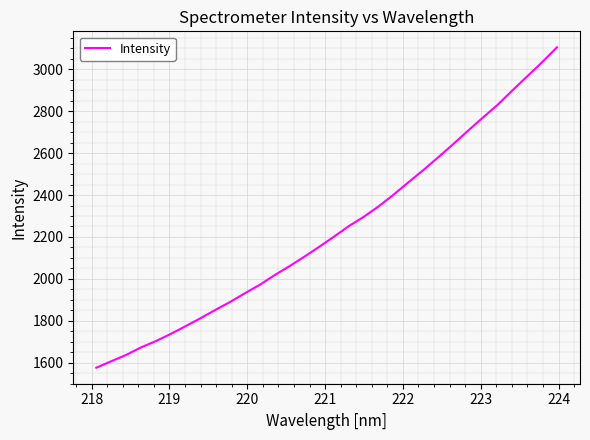

What is the difference between the maximum and minimum values?

1528.9